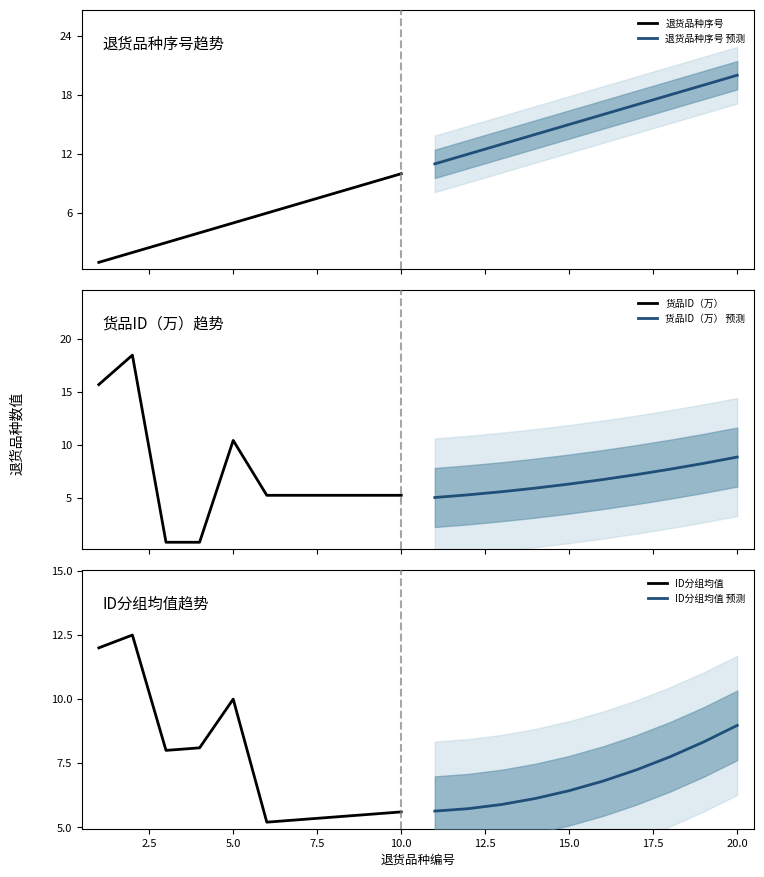

At which label does ID分组均值 预测 reach its peak?

20.0